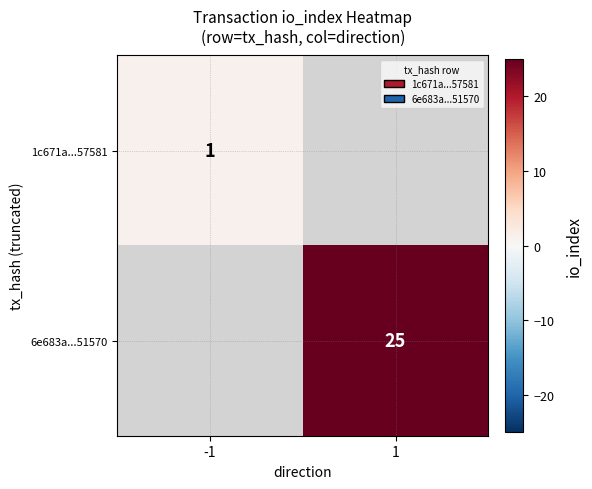

The 6e683a...51570 series shows 38 at 1. True or false?

False